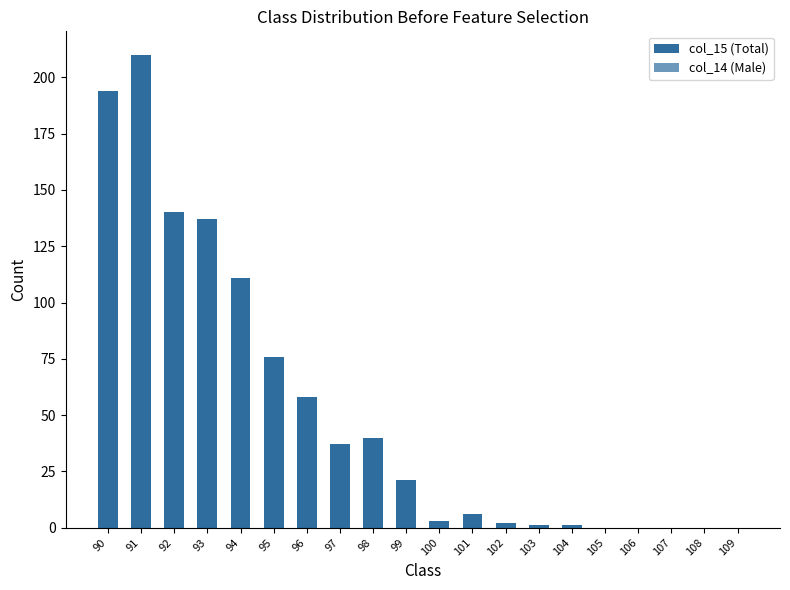

What is the total value across all series at 101?

11